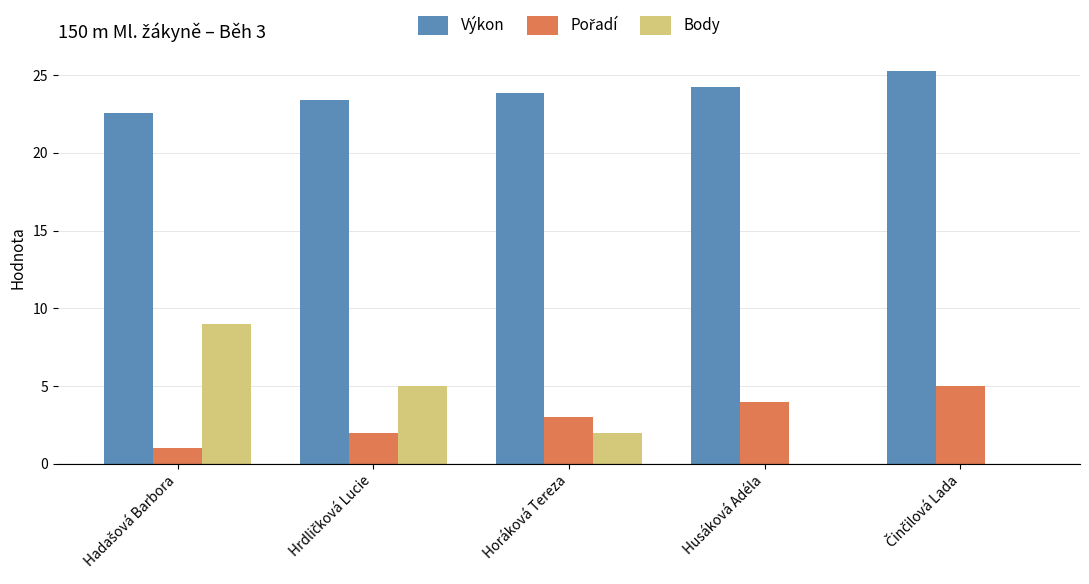

What is the total value across all series at Husáková Adéla?

28.2